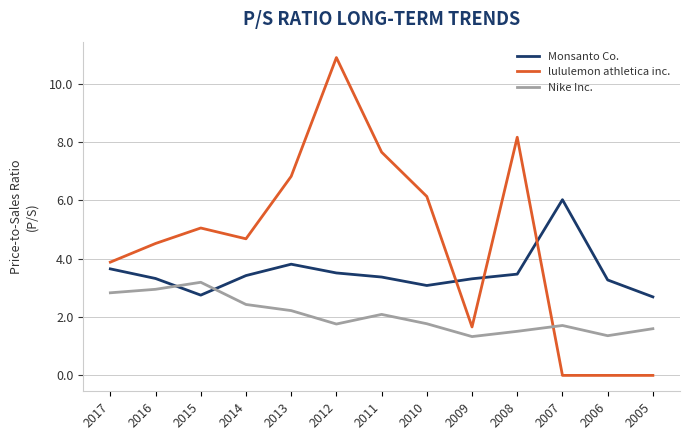

The Monsanto Co. series shows 6.0 at 2007. True or false?

True